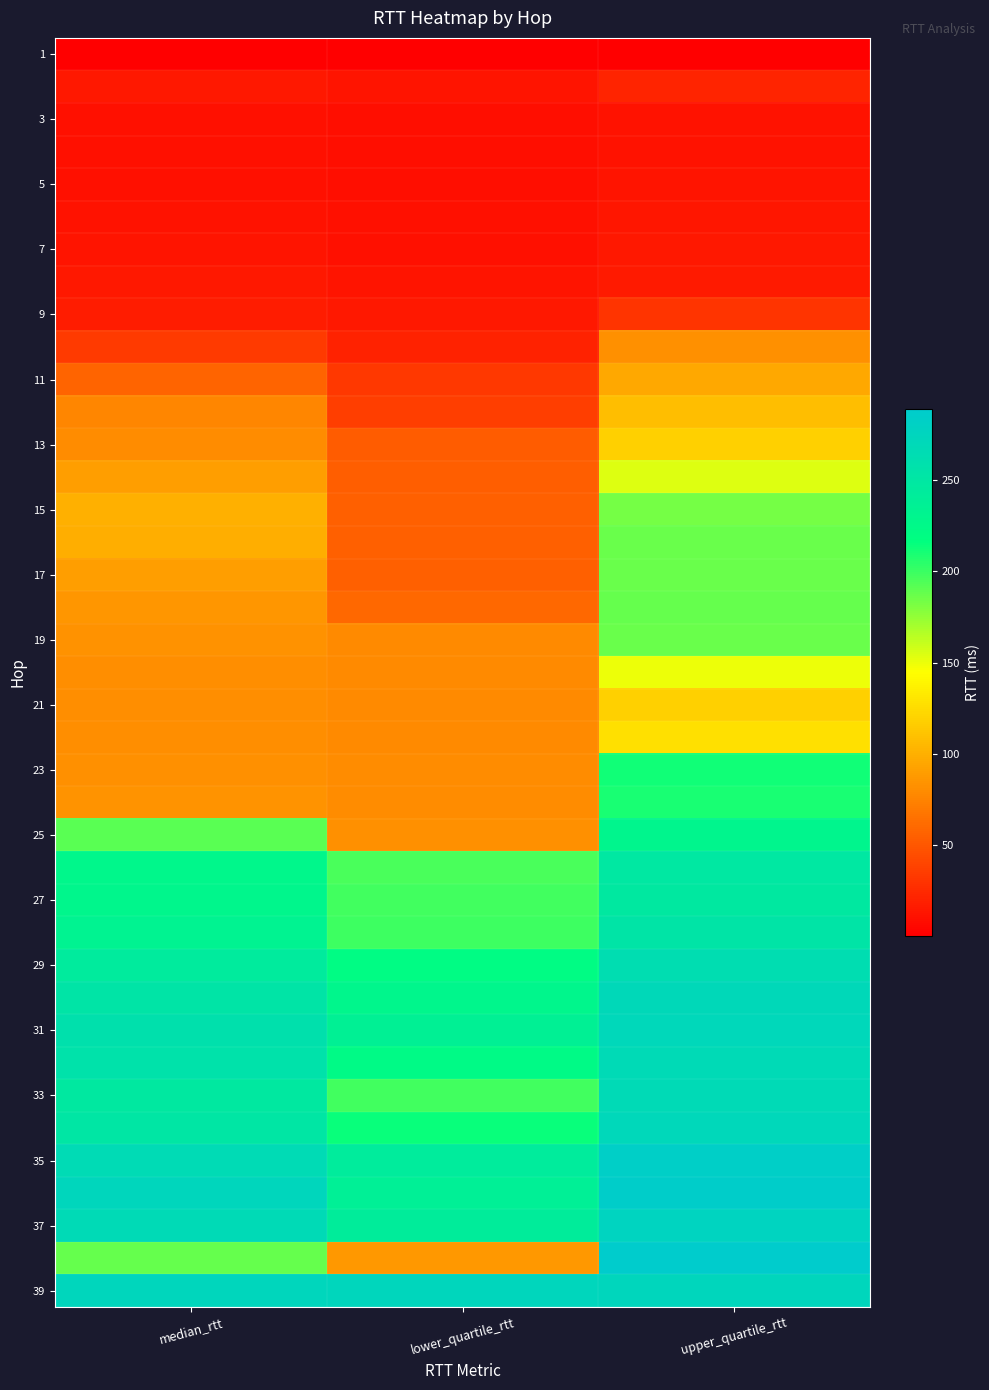

What is the difference between the highest and lowest values at upper_quartile_rtt?

288.4